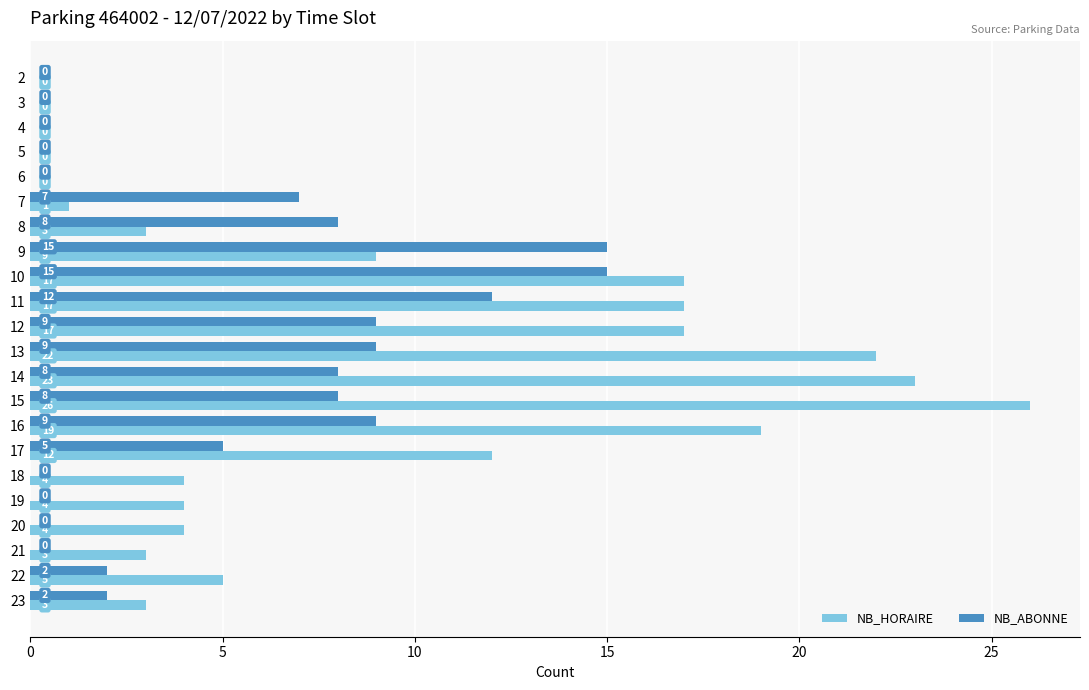

The NB_HORAIRE series shows 4 at 19. True or false?

True